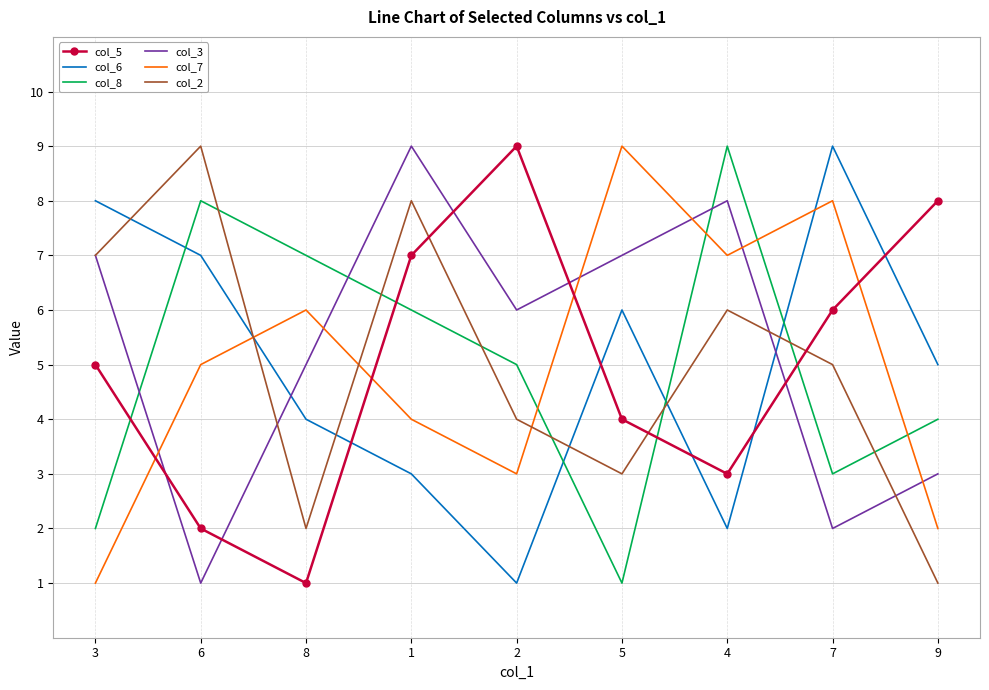

What is the difference between the maximum and minimum values in the col_8 series?

8